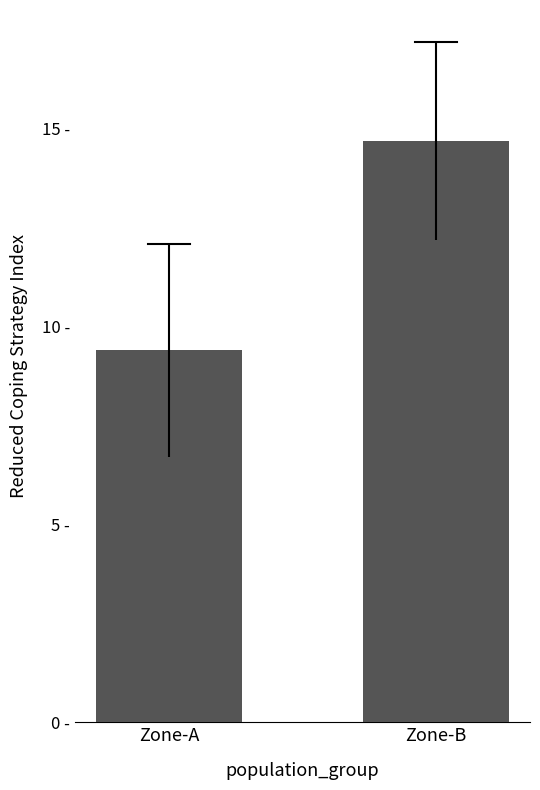

List the labels in order of value, smallest first.

Zone-A, Zone-B